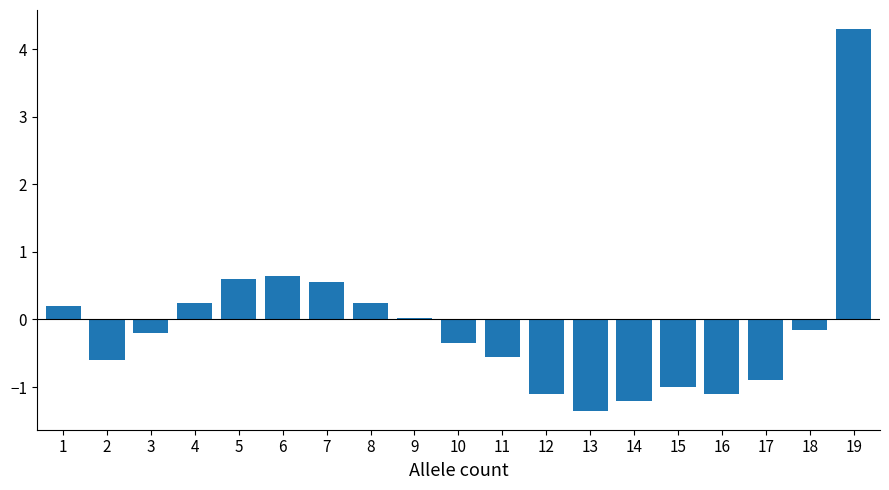

At which category does the chart reach its minimum across all series?

13